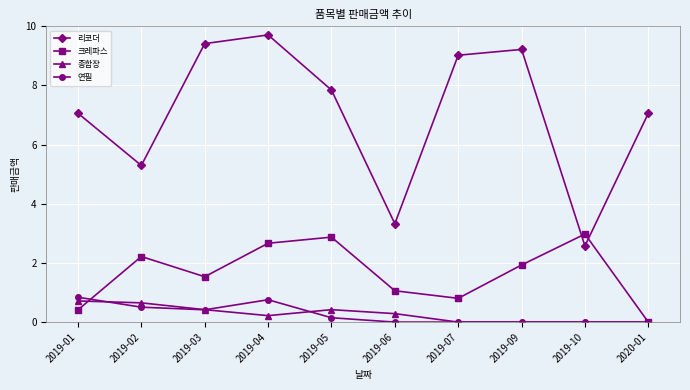

How many categories are shown in the chart?

10